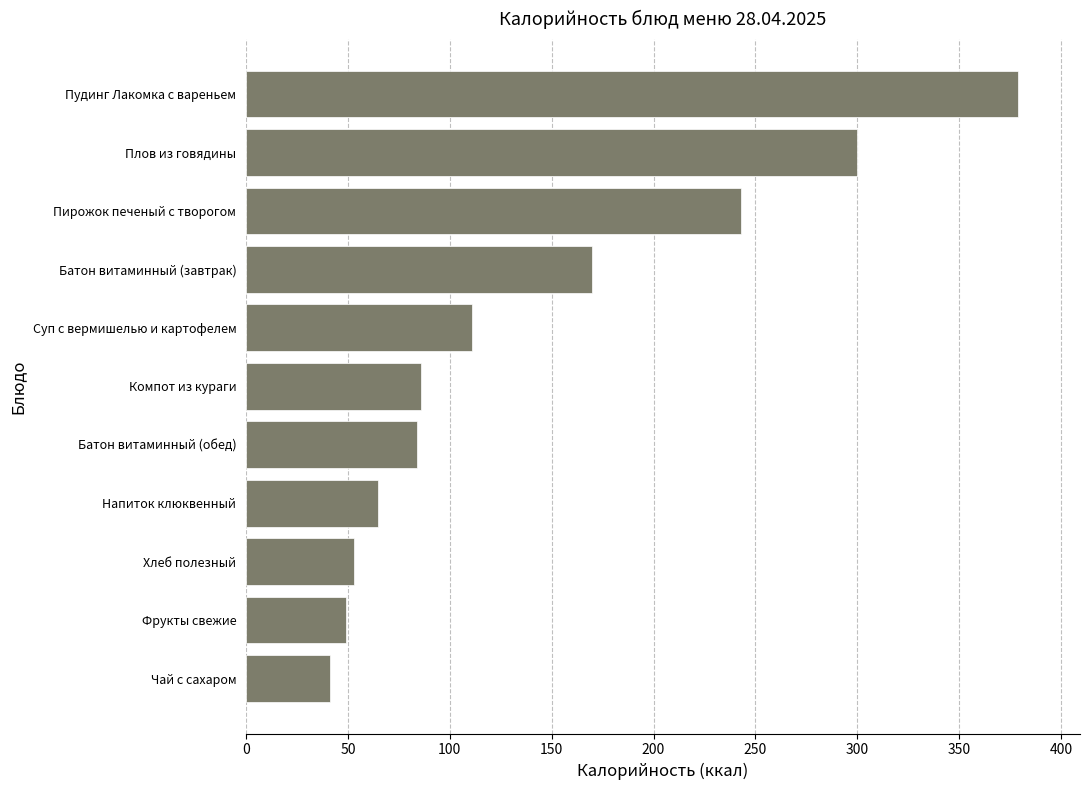

Is it true that the value at Суп с вермишелью и картофелем is 168?

False